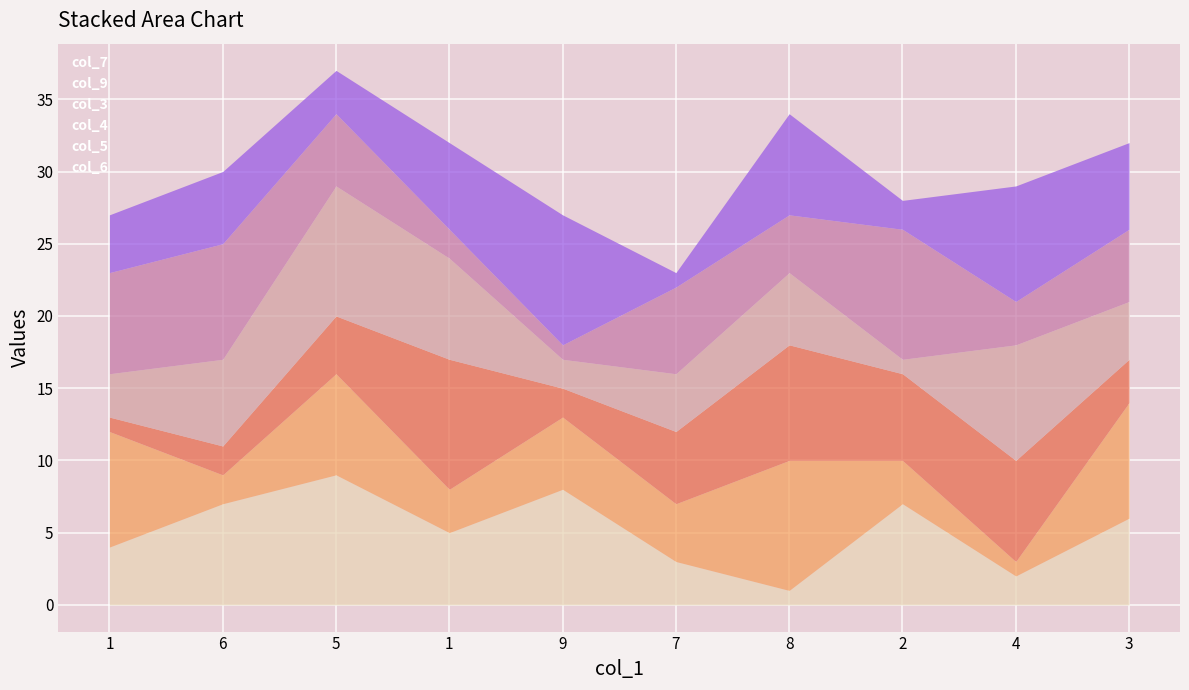

What is the value of the col_7 point at the 1st from the left?

4